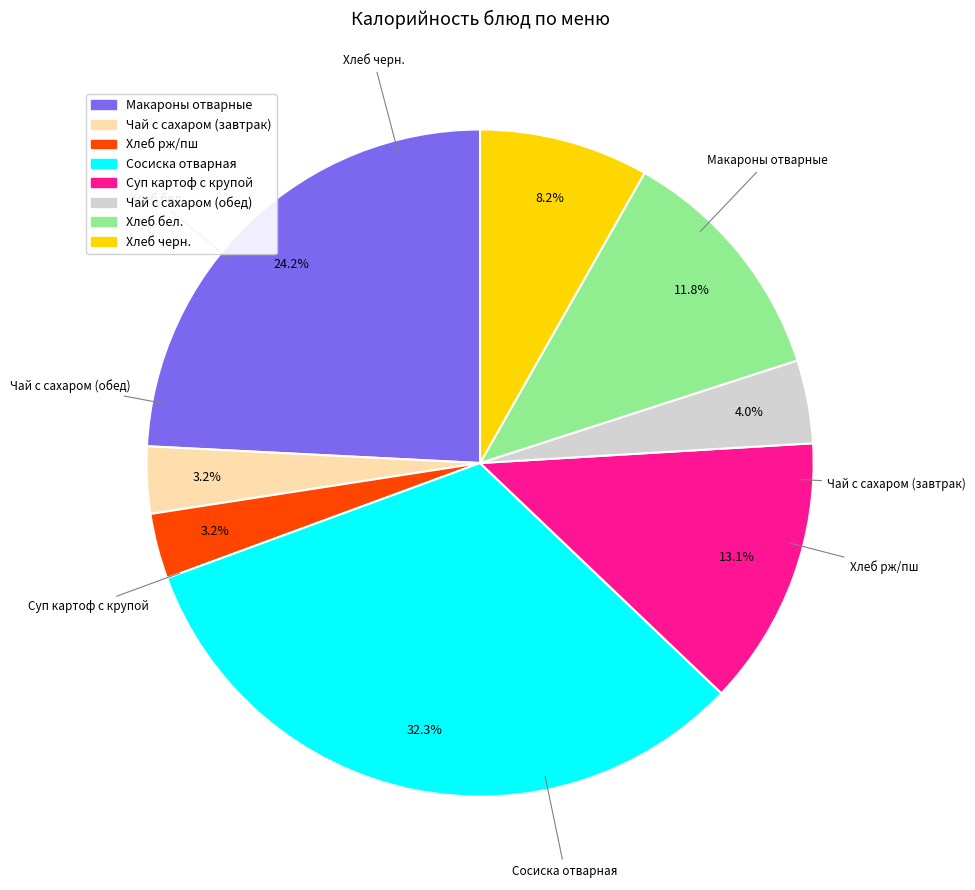

What is the ratio of the value at Хлеб рж/пш to the value at Суп картоф с крупой?

0.2